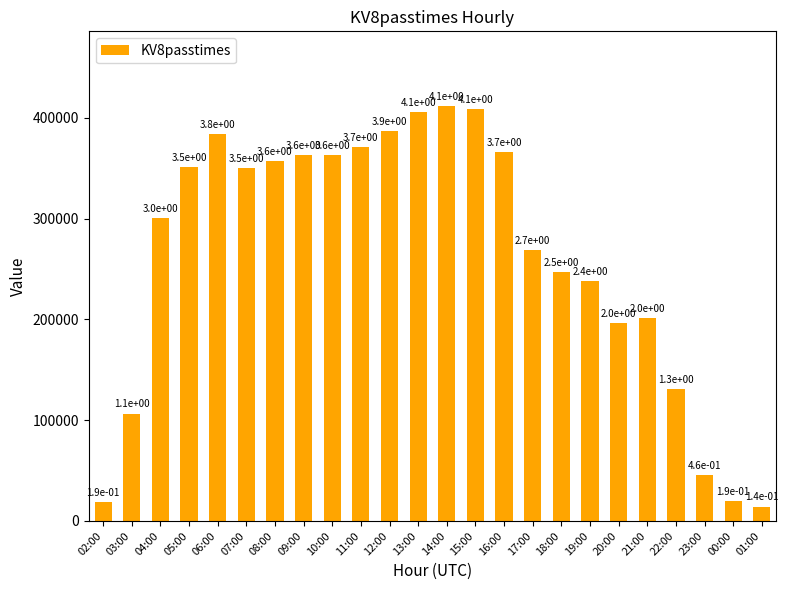

What is the maximum value shown in the chart?

411580